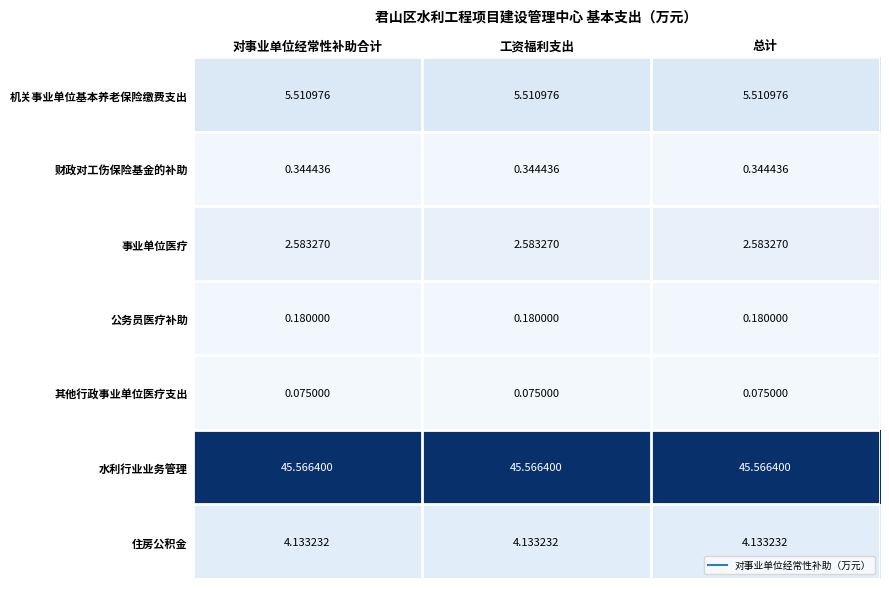

List the series in order of their peak value, lowest first.

其他行政事业单位医疗支出, 公务员医疗补助, 财政对工伤保险基金的补助, 事业单位医疗, 住房公积金, 机关事业单位基本养老保险缴费支出, 水利行业业务管理